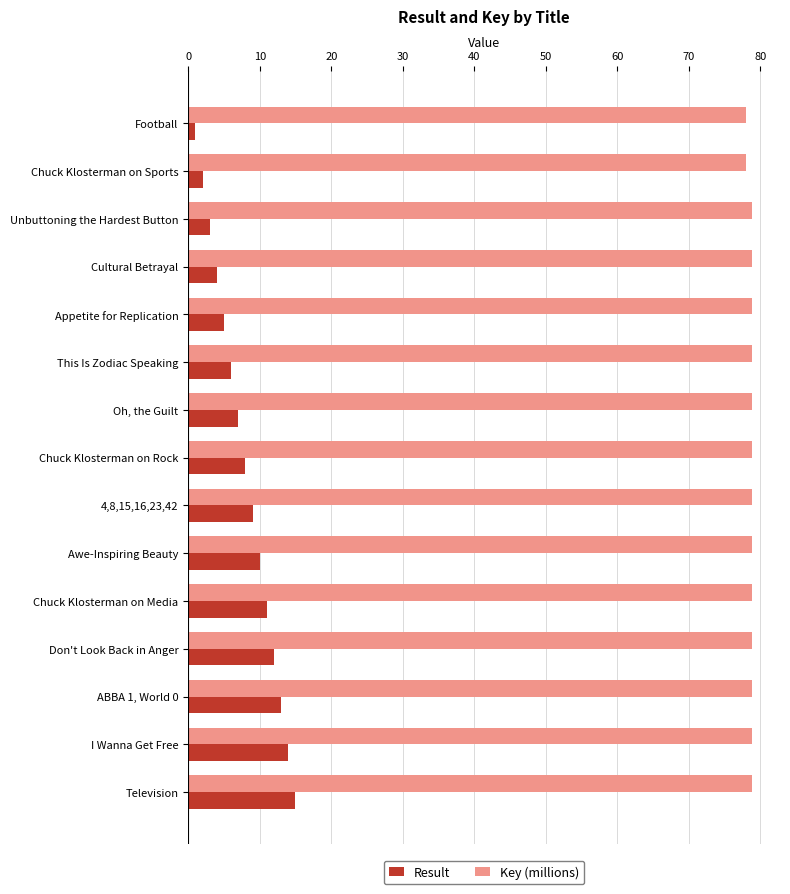

List the series in order of their overall mean, lowest first.

Result, Key (millions)